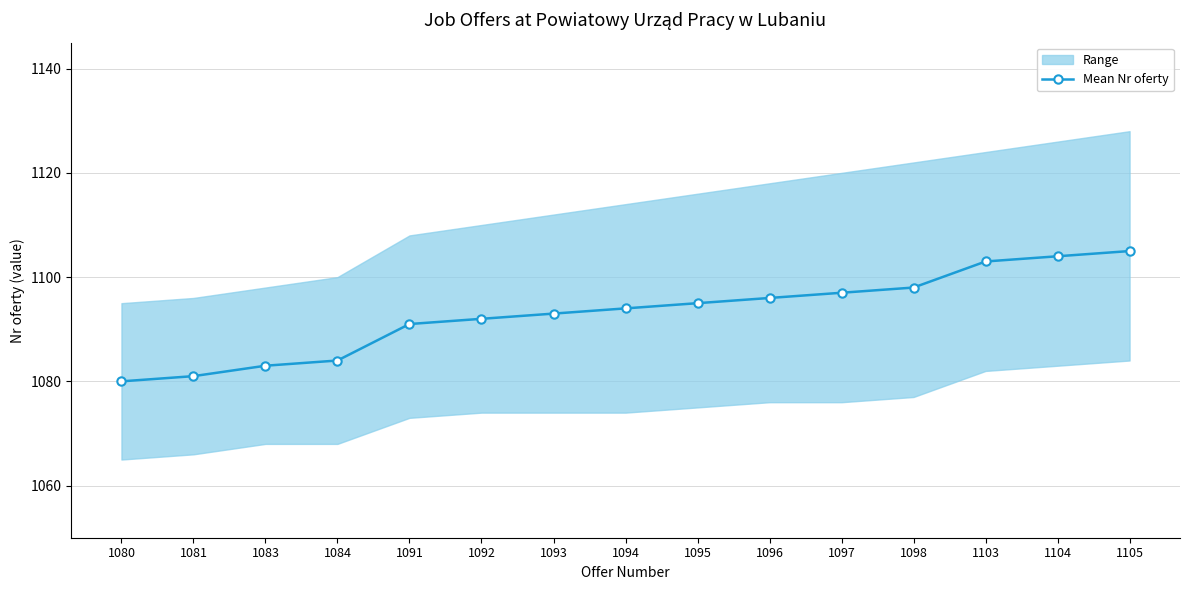

Reading left to right, extract all data points from this chart.

1080=1080	1081=1081	1083=1083	1084=1084	1091=1091	1092=1092	1093=1093	1094=1094	1095=1095	1096=1096	1097=1097	1098=1098	1103=1103	1104=1104	1105=1105